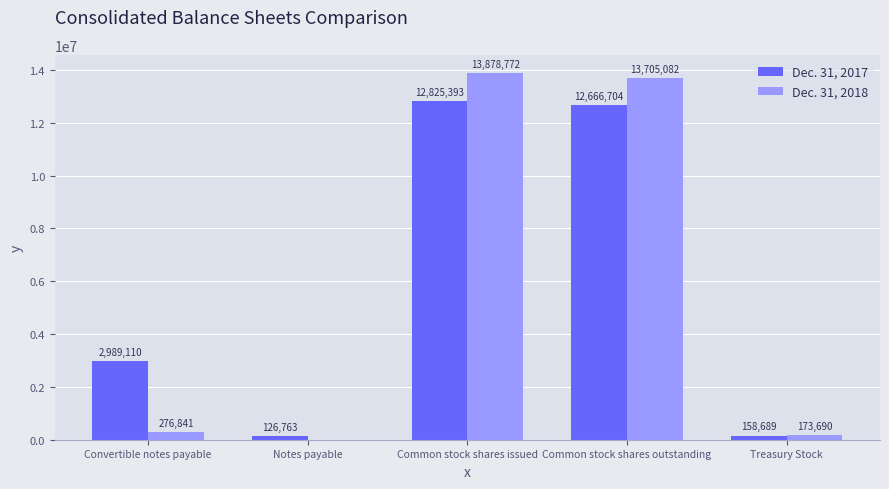

How many categories are shown in the chart?

5